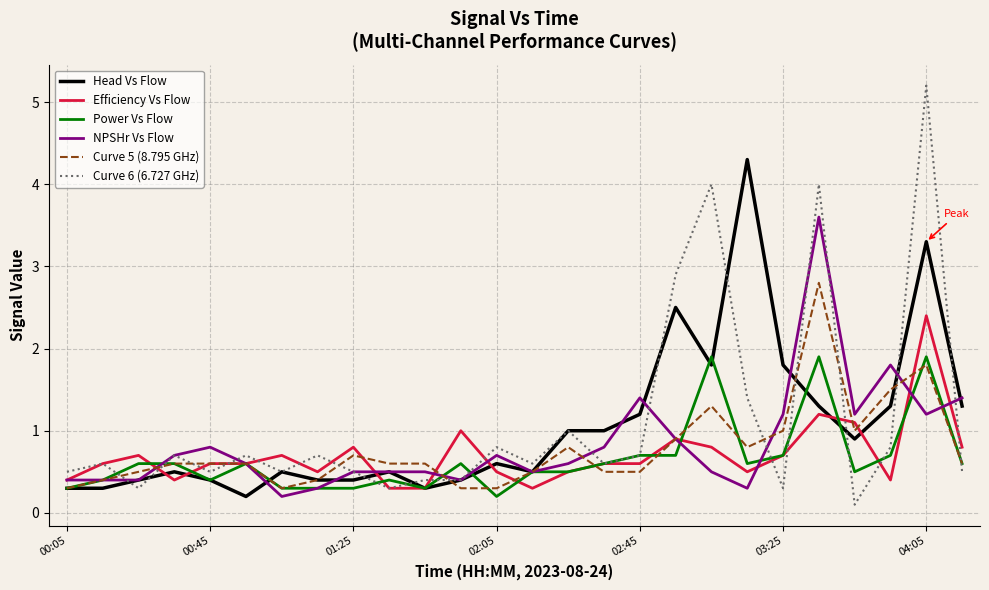

List the series in order of their peak value, highest first.

Curve 6 (6.727 GHz), Head Vs Flow, NPSHr Vs Flow, Curve 5 (8.795 GHz), Efficiency Vs Flow, Power Vs Flow